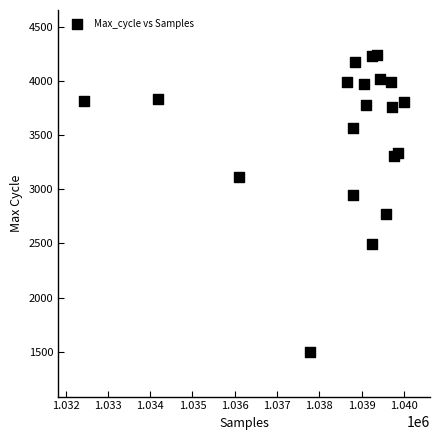

What is the range of Y values (max minus min)?

2746